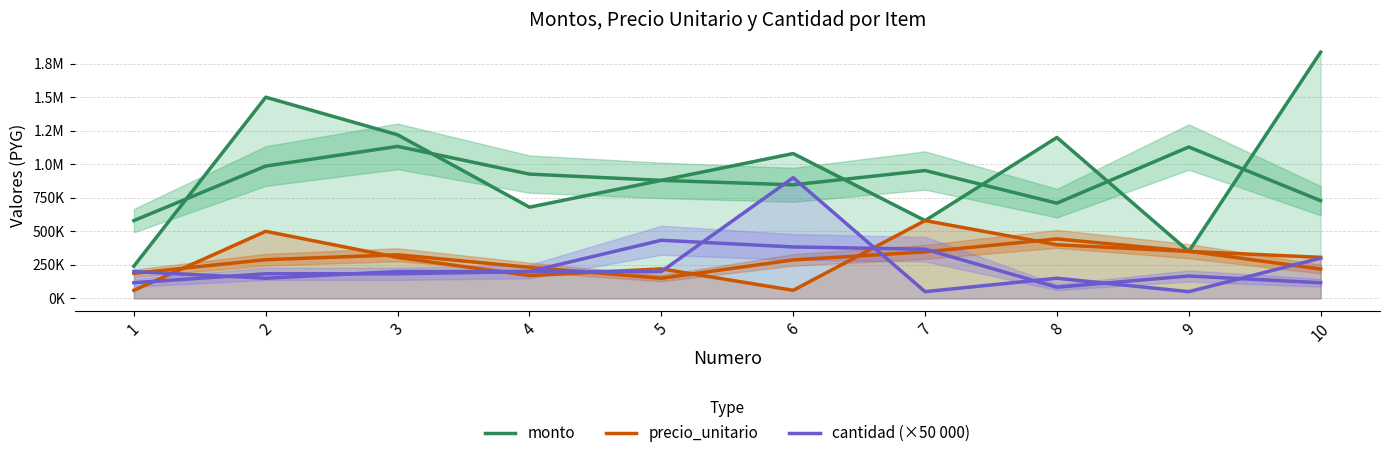

Where is the first local maximum for precio_unitario?

2